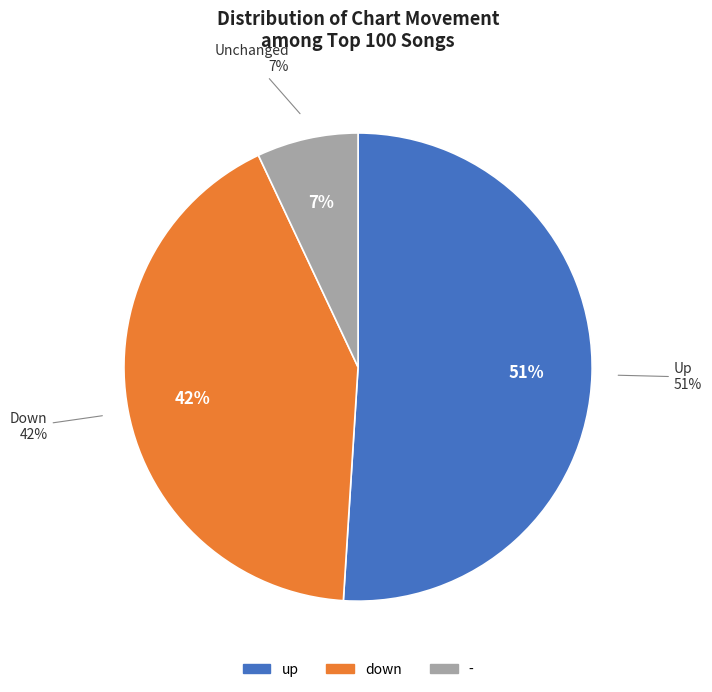

How many segments does this pie chart have?

3